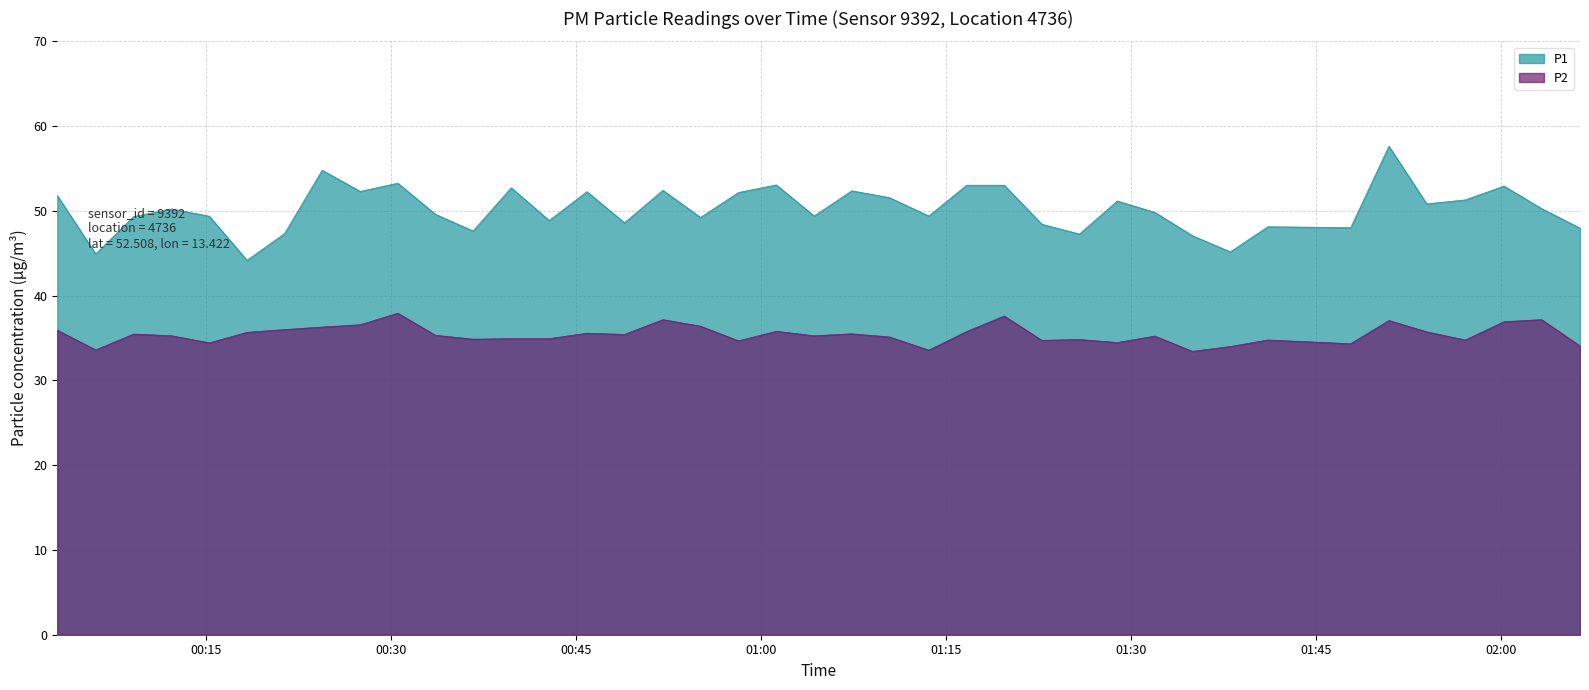

What value does the P1 series have at 2022-11-15T00:42:48?

48.9